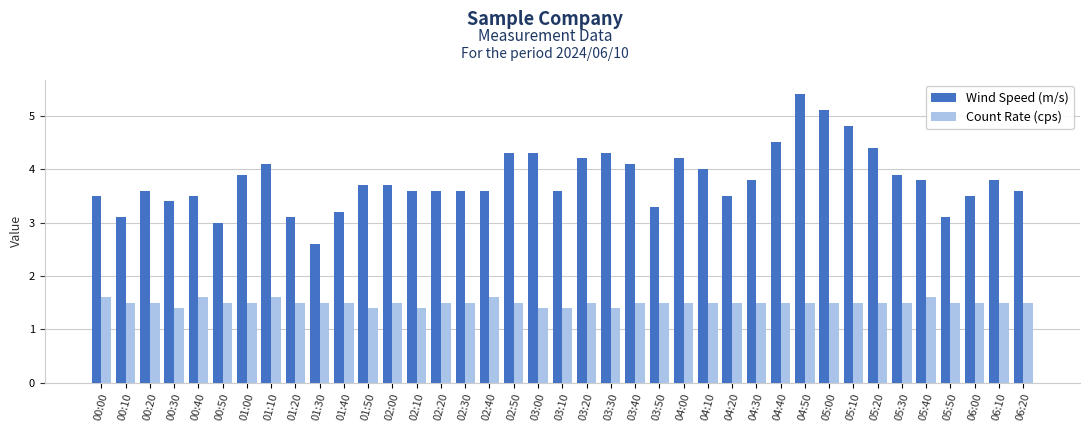

True or false: Count Rate (cps) has a value of 1.0 at 03:20.

False